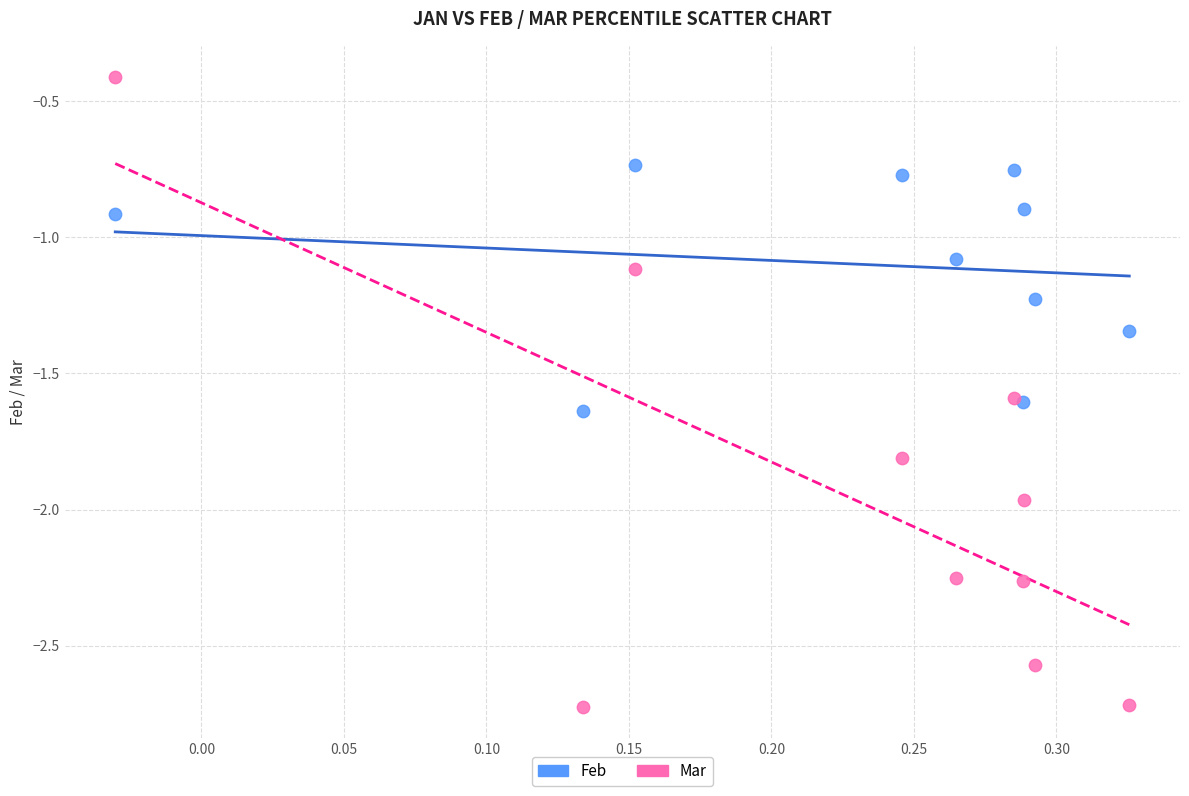

What are all the series names shown in the legend?

Feb, Mar